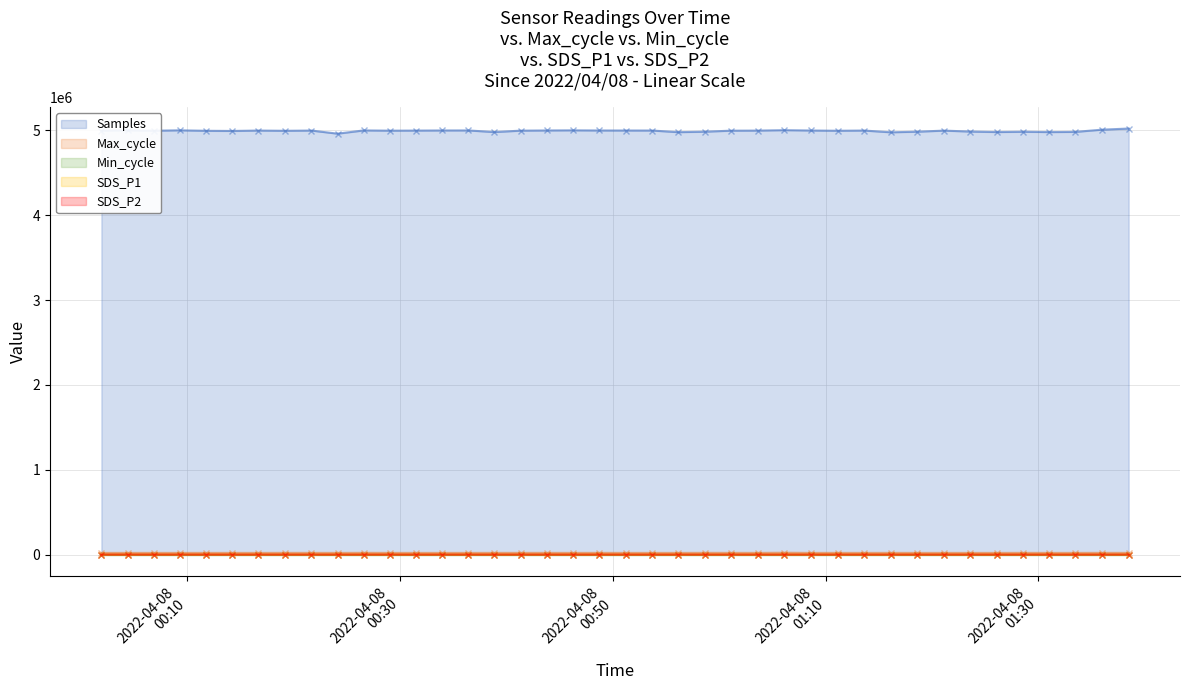

True or false: SDS_P2 and Samples intersect in this chart.

False